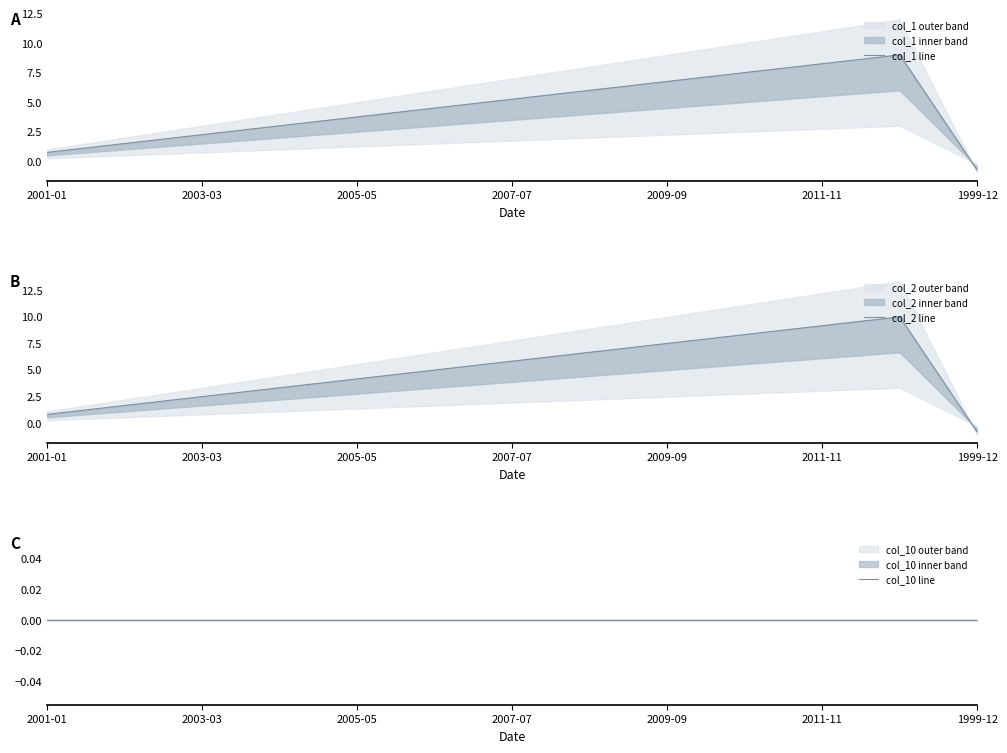

Count the number of data series in this chart.

3